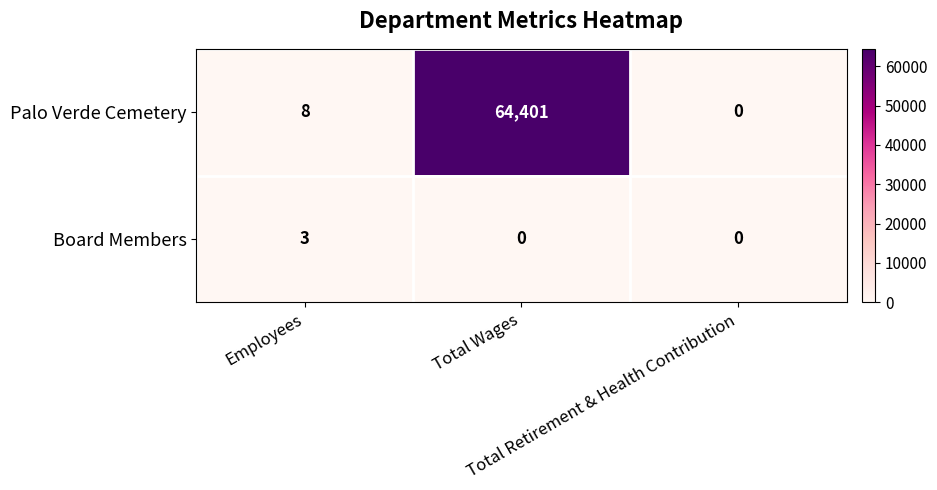

Rank the series by their maximum value, from lowest to highest.

Board Members, Palo Verde Cemetery